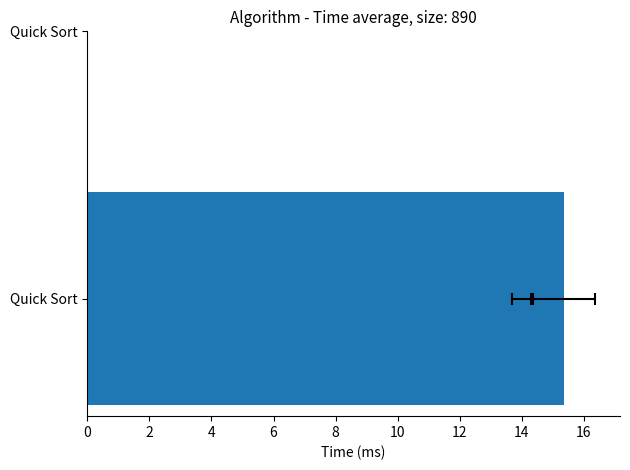

Reading right to left, extract all data points from this chart.

14.0	15.3